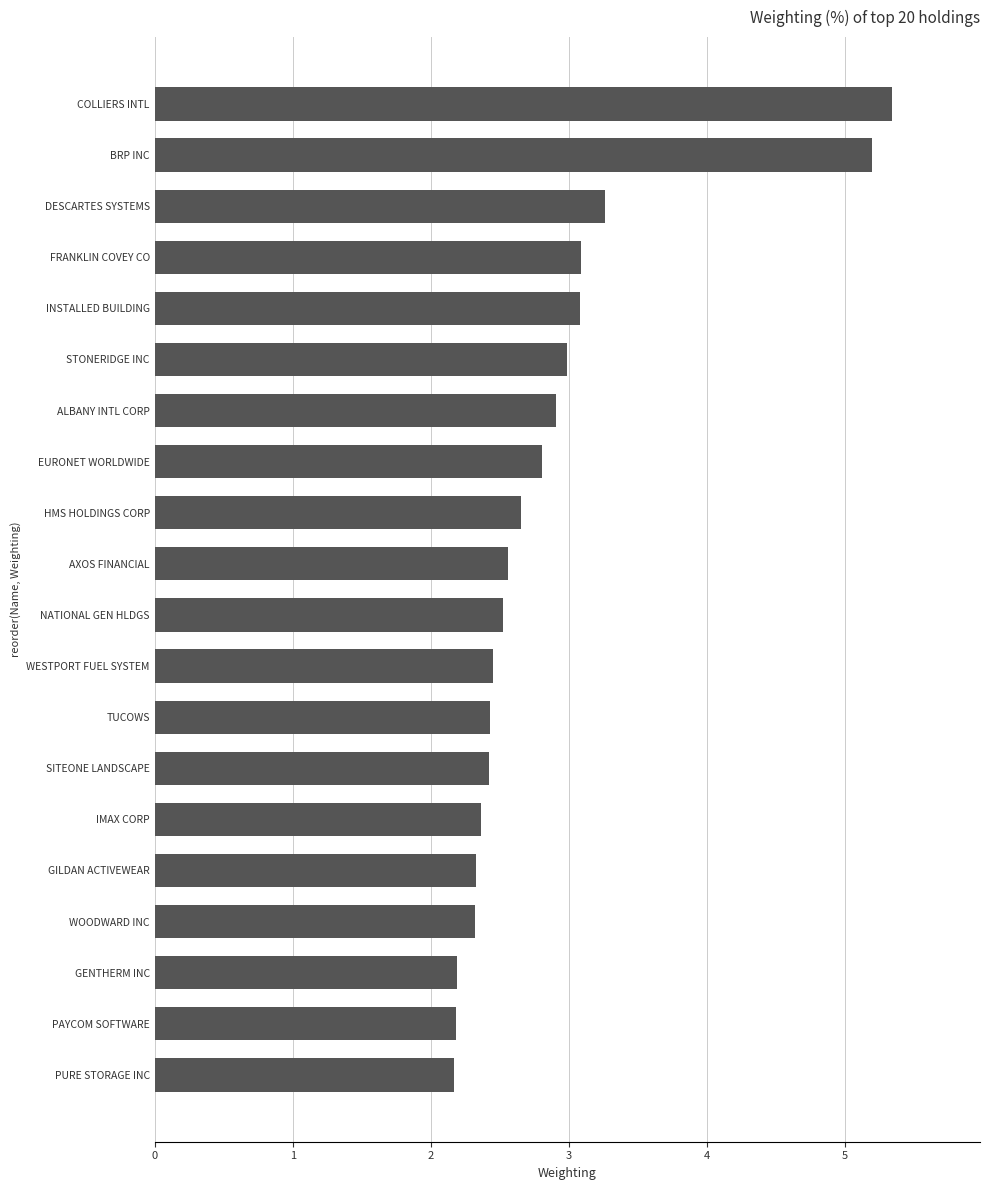

Reading bottom to top, what are all the values shown in this chart?

PURE STORAGE INC=2.2	PAYCOM SOFTWARE=2.2	GENTHERM INC=2.2	WOODWARD INC=2.3	GILDAN ACTIVEWEAR=2.3	IMAX CORP=2.4	SITEONE LANDSCAPE=2.4	TUCOWS=2.4	WESTPORT FUEL SYSTEM=2.4	NATIONAL GEN HLDGS=2.5	AXOS FINANCIAL=2.6	HMS HOLDINGS CORP=2.7	EURONET WORLDWIDE=2.8	ALBANY INTL CORP=2.9	STONERIDGE INC=3.0	INSTALLED BUILDING=3.1	FRANKLIN COVEY CO=3.1	DESCARTES SYSTEMS=3.3	BRP INC=5.2	COLLIERS INTL=5.3